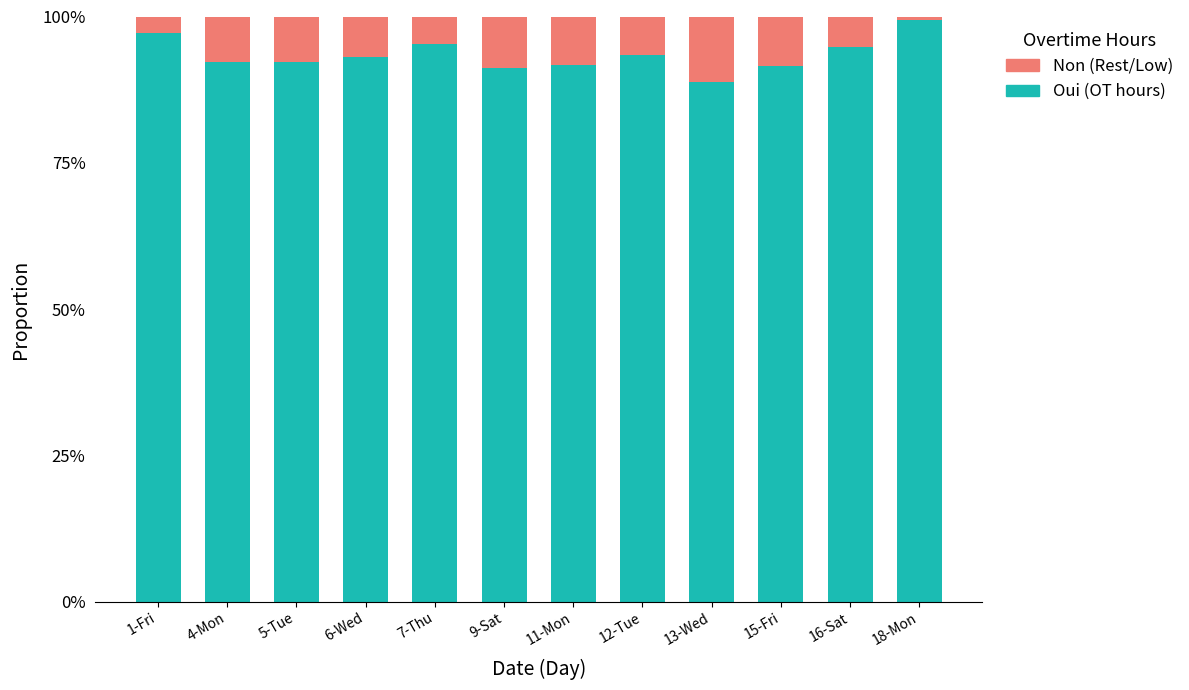

Are the bars horizontal?

No